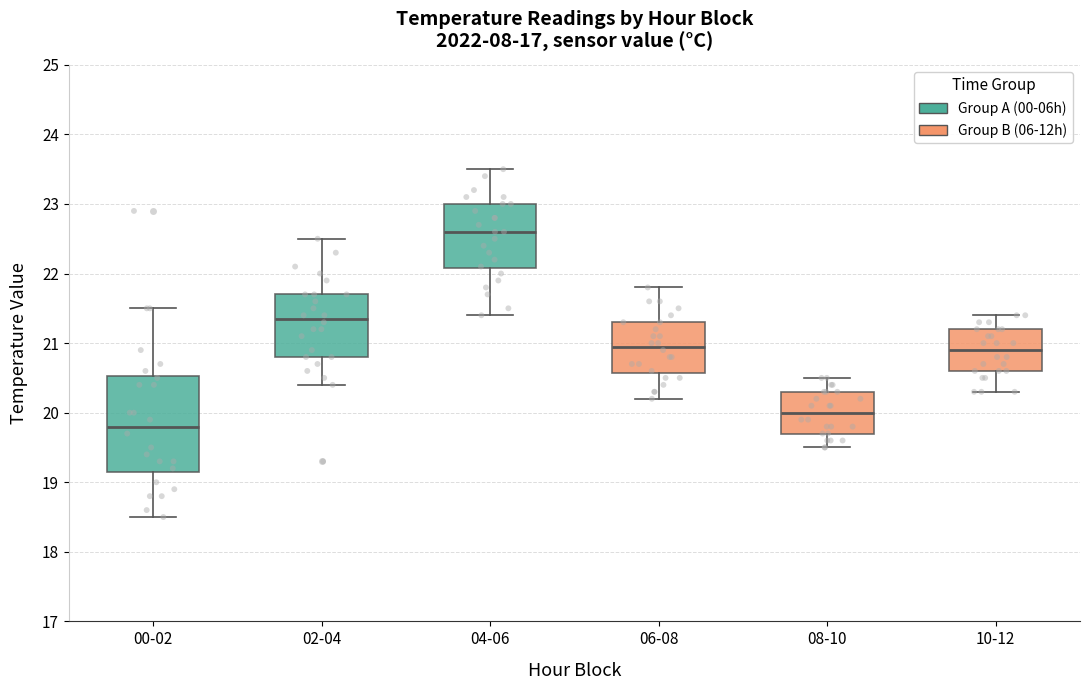

Reading left to right, read every box against the y-axis: the position of its median line, the range the box covers, and the ends of its whiskers. The values are not printed on the chart, so give them approximately, as read against the axis.

00-02: median 19.8, box 19.2 to 20.5, whiskers 18.5 to 21.5
02-04: median 21.4, box 20.8 to 21.7, whiskers 20.4 to 22.5
04-06: median 22.6, box 22.1 to 23.0, whiskers 21.4 to 23.5
06-08: median 21.0, box 20.6 to 21.3, whiskers 20.2 to 21.8
08-10: median 20.0, box 19.7 to 20.3, whiskers 19.5 to 20.5
10-12: median 20.9, box 20.6 to 21.2, whiskers 20.3 to 21.4